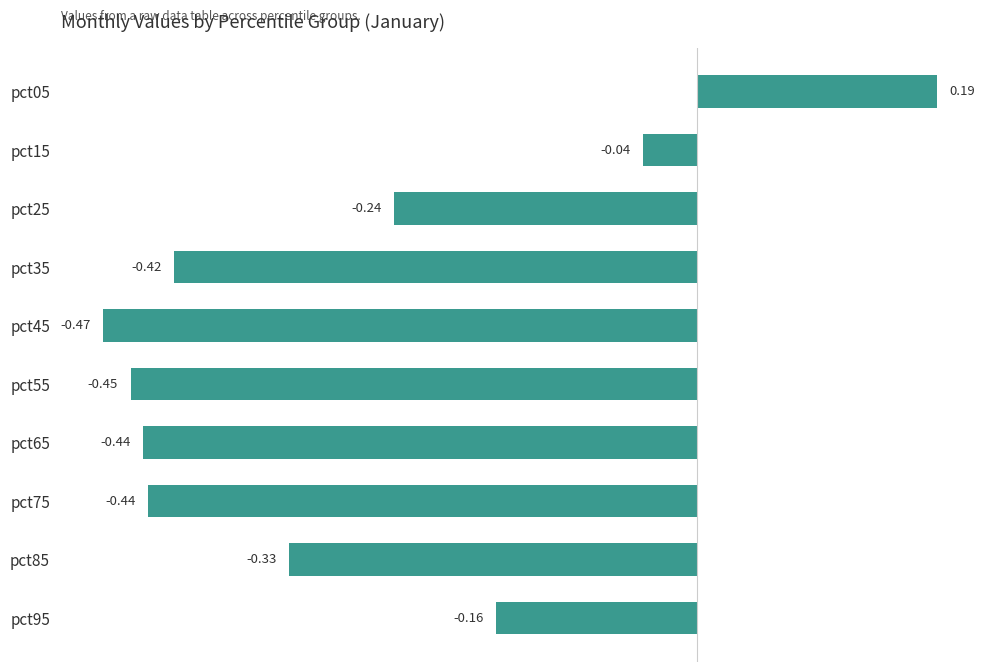

Which has a higher value, pct15 or pct95?

pct15